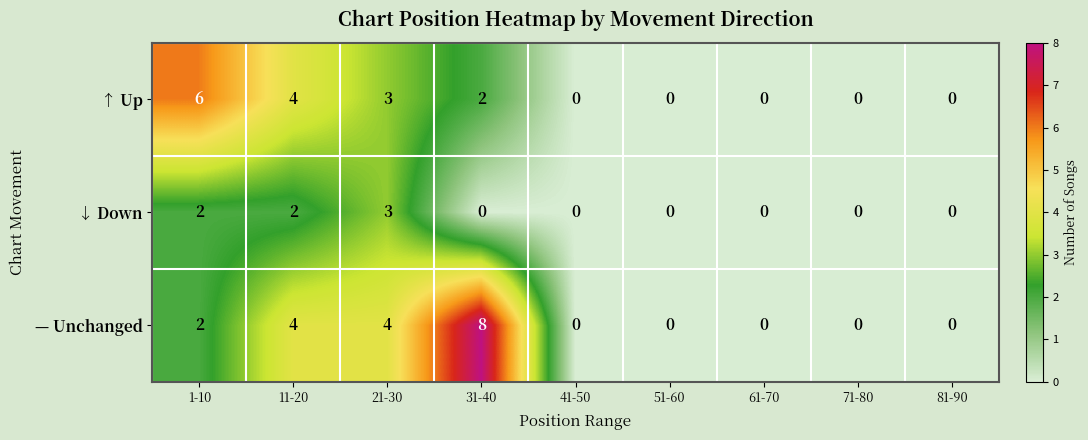

At which category does the chart reach its peak across all series?

31-40